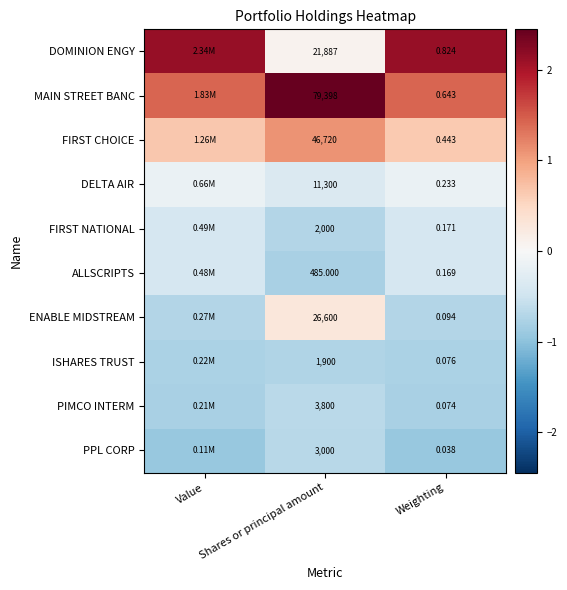

How many series are shown in this chart?

10